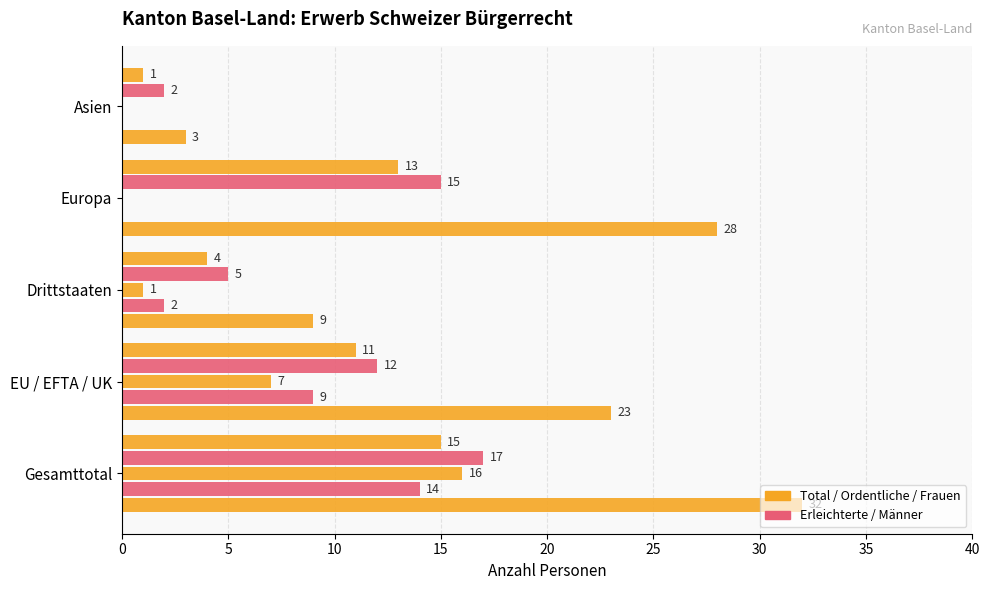

What is the greatest value displayed?

32